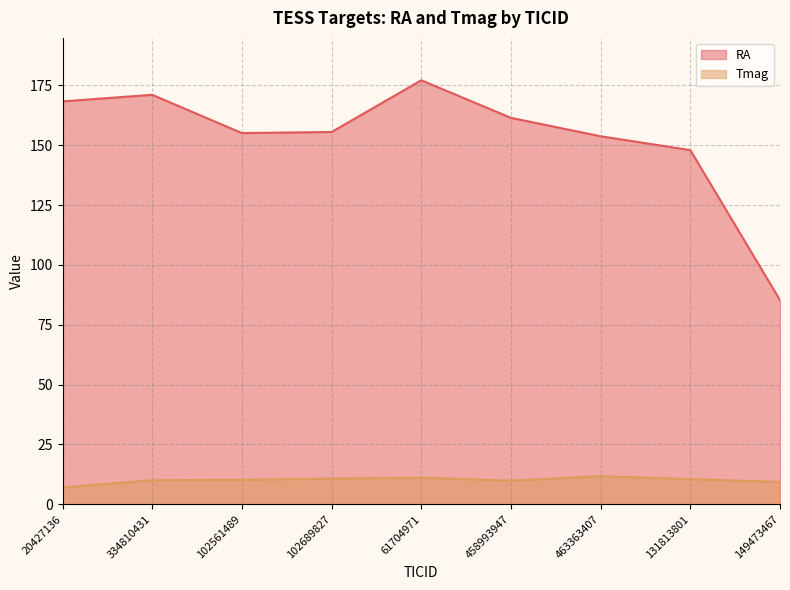

How many categories are shown in the chart?

9